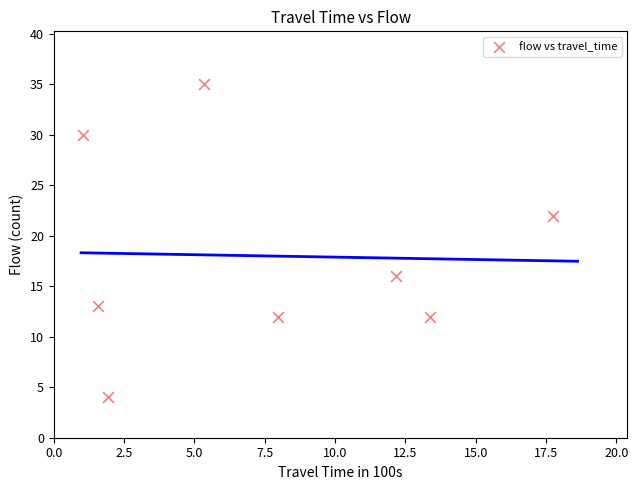

What is the range of Y values (max minus min)?

31